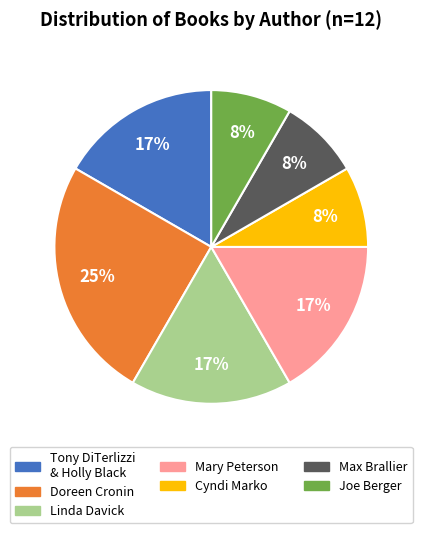

How many slices are in this pie chart?

7